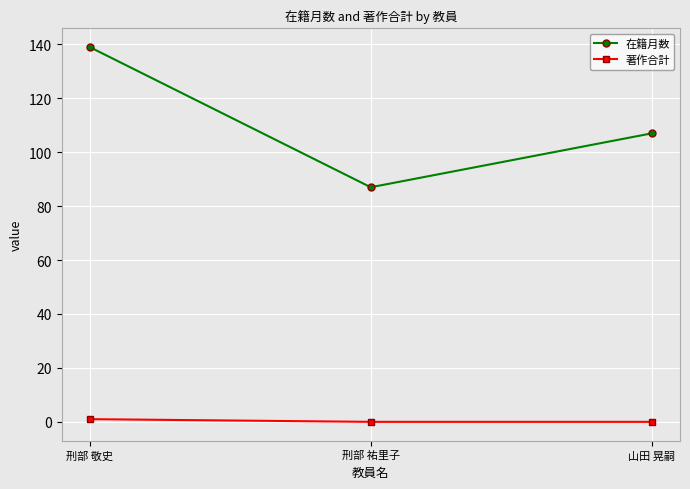

Which series has the largest range (max minus min)?

在籍月数